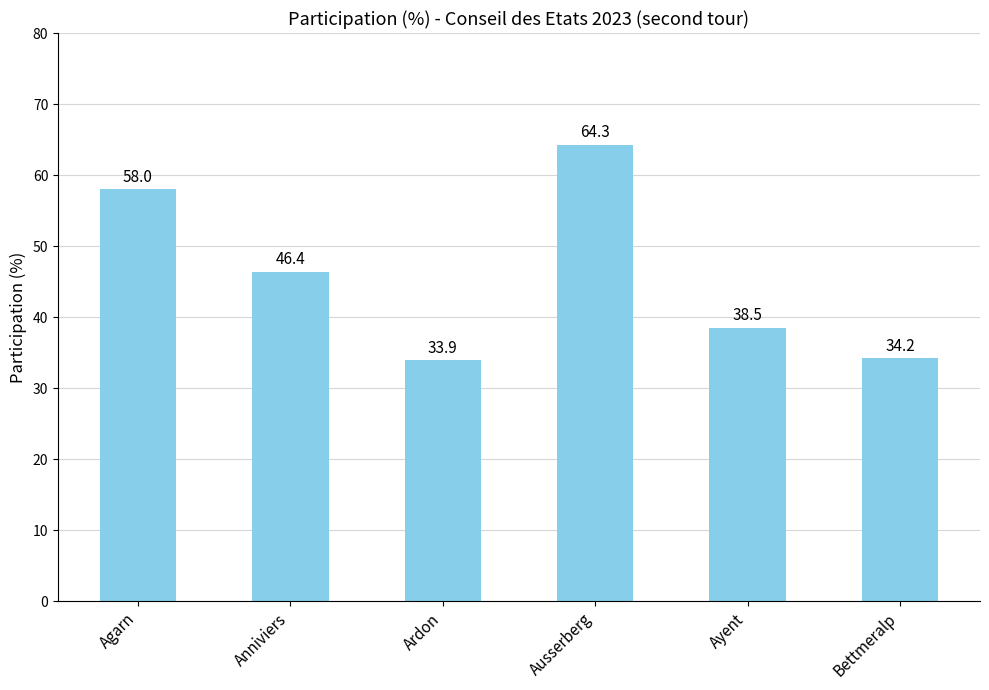

The value at Ardon is 33.9. True or false?

True